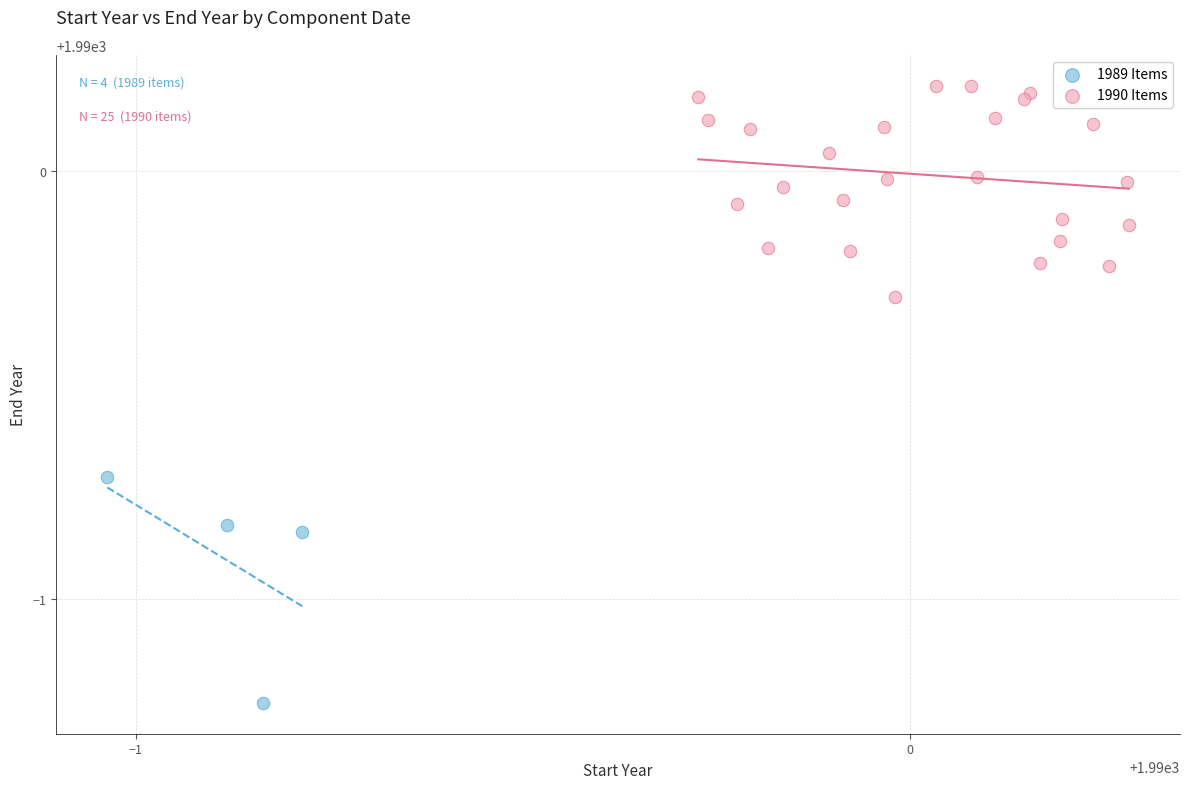

What are all the series names shown in the legend?

1989 Items, 1990 Items